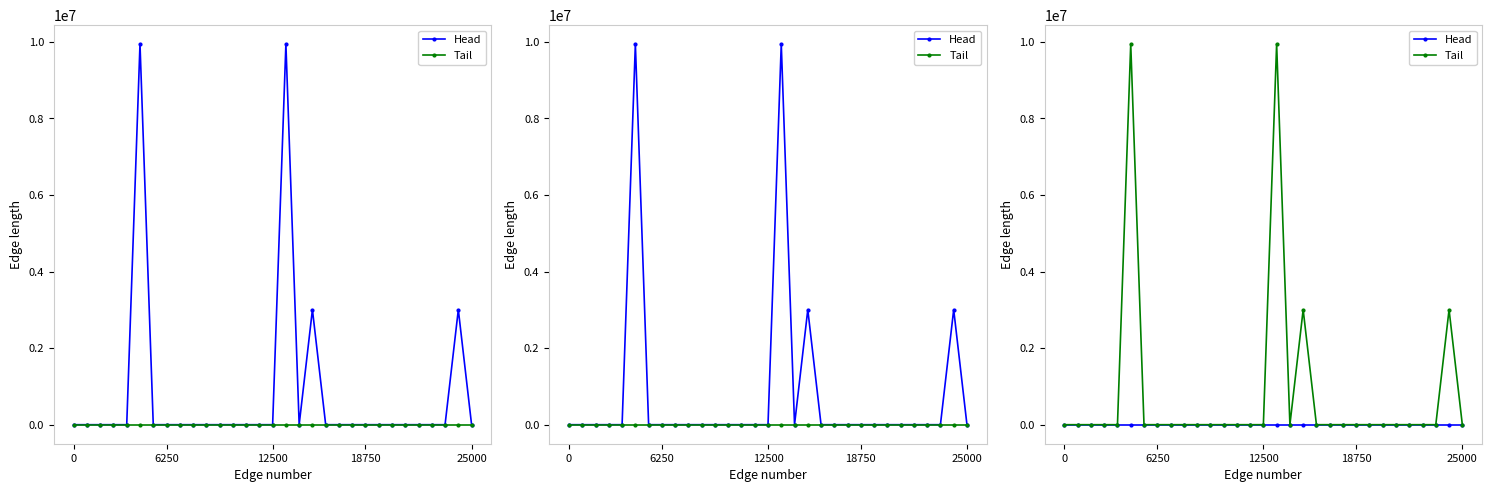

The Tail series shows 0 at 17. True or false?

True